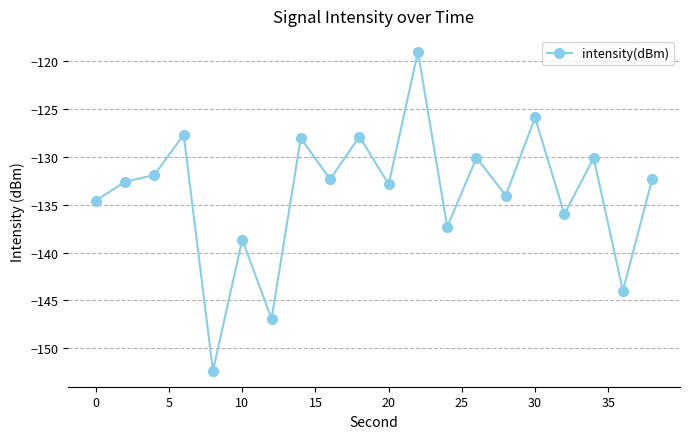

What is the value of the 6th point from the left?

-138.6